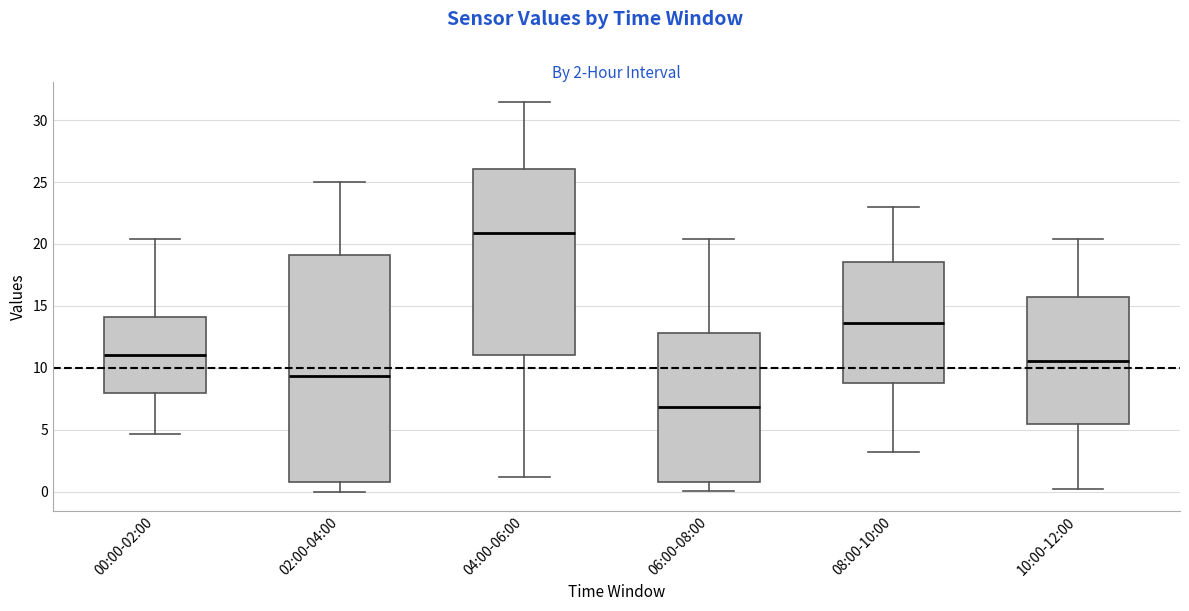

Comparing the boxes themselves (not the whiskers), which one is the tallest?

02:00-04:00